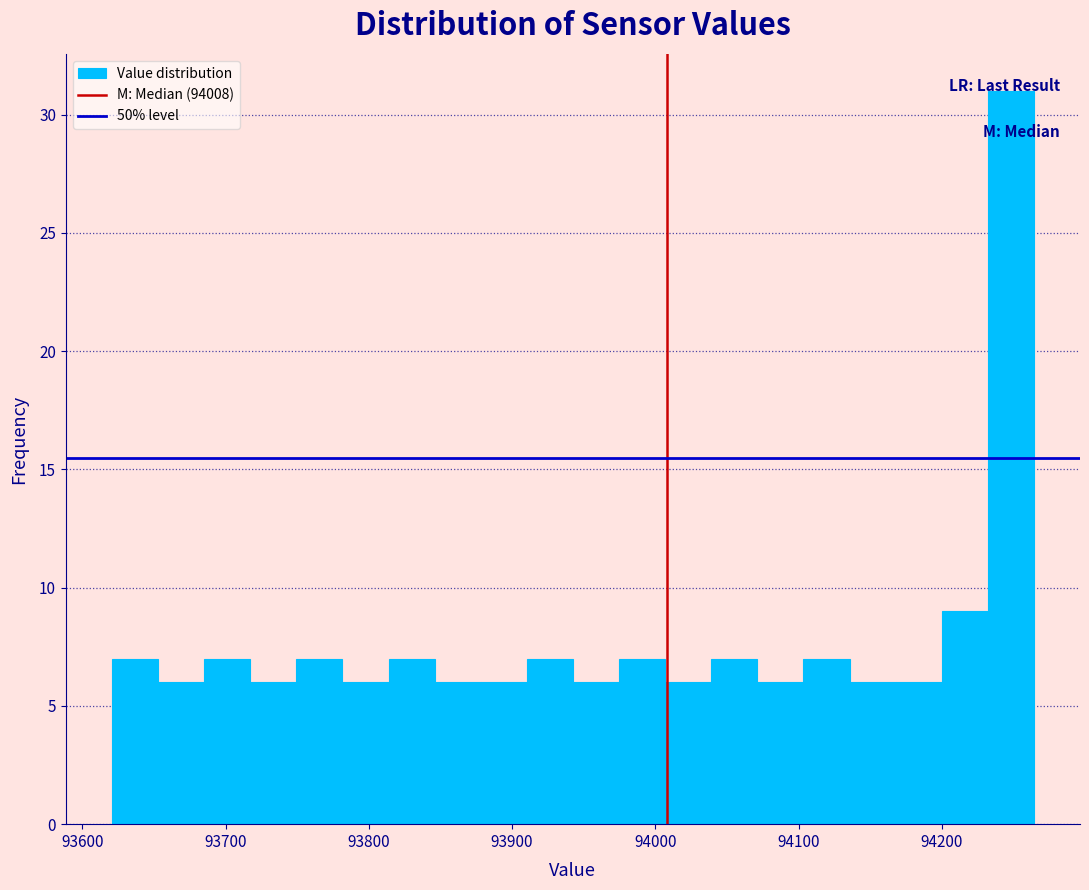

Around what value on the x-axis is the tallest bar? Give the approximate position of its centre, as read against the axis.

94250